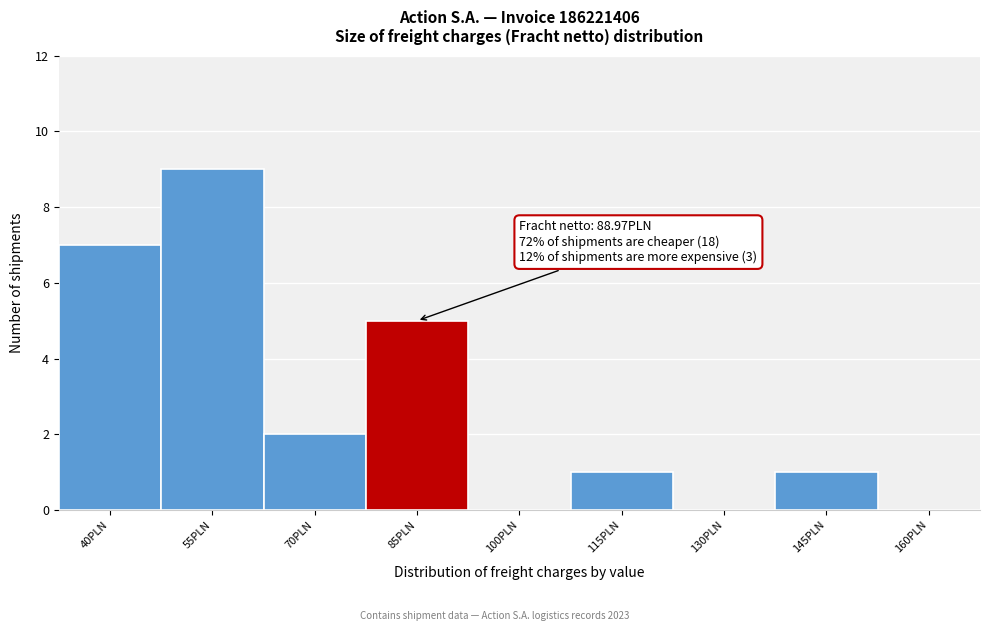

Reading left to right, transcribe all the data shown in this chart.

40PLN=7	55PLN=9	70PLN=2	85PLN=5	100PLN=0	115PLN=1	130PLN=0	145PLN=1	160PLN=0